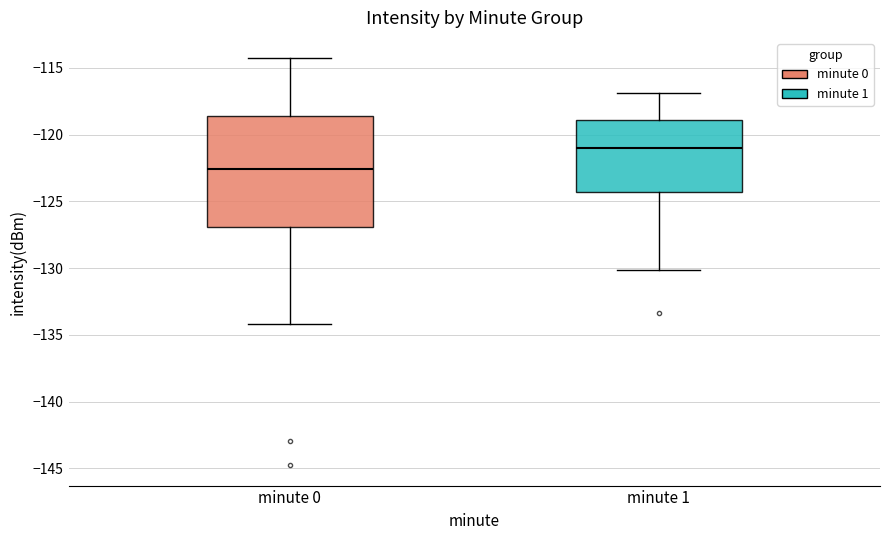

Where is the upper edge of the box for minute 0 on the y-axis? The values are not printed on the chart, so give them approximately, as read against the axis.

-118.5